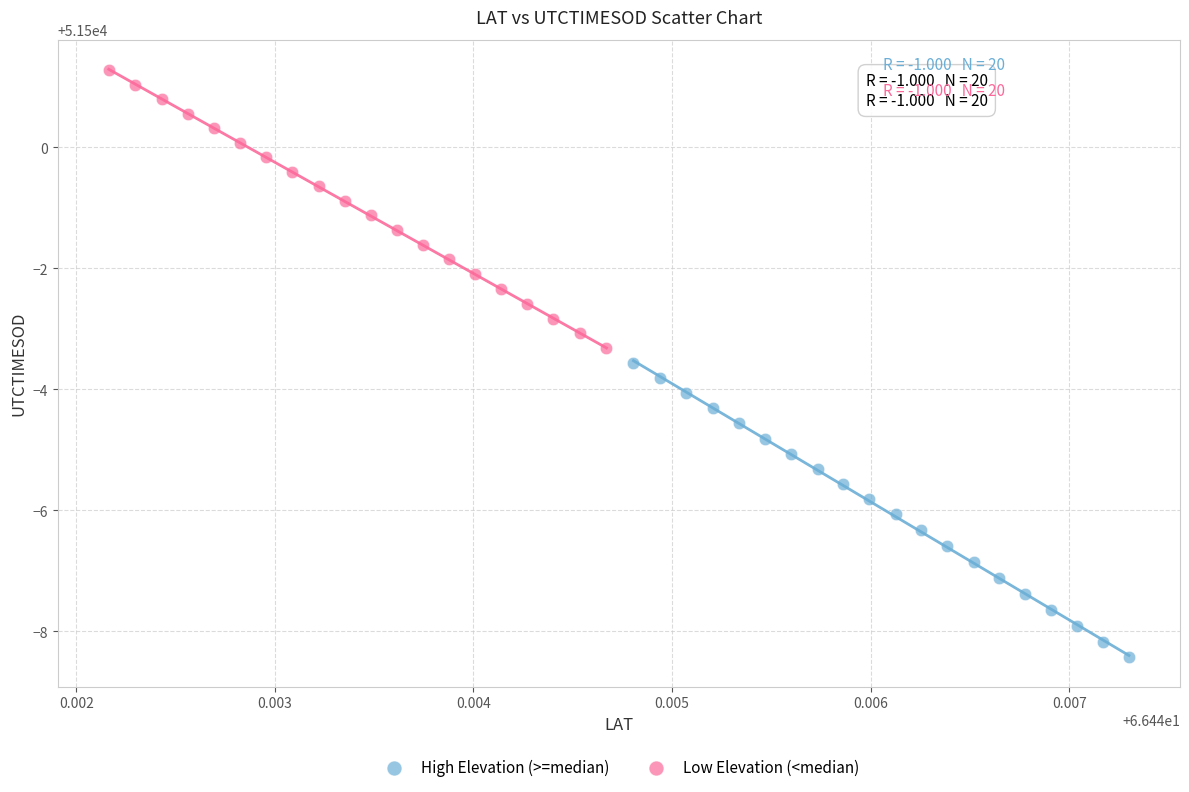

Which series reaches the maximum Y coordinate?

Low Elevation (<median)